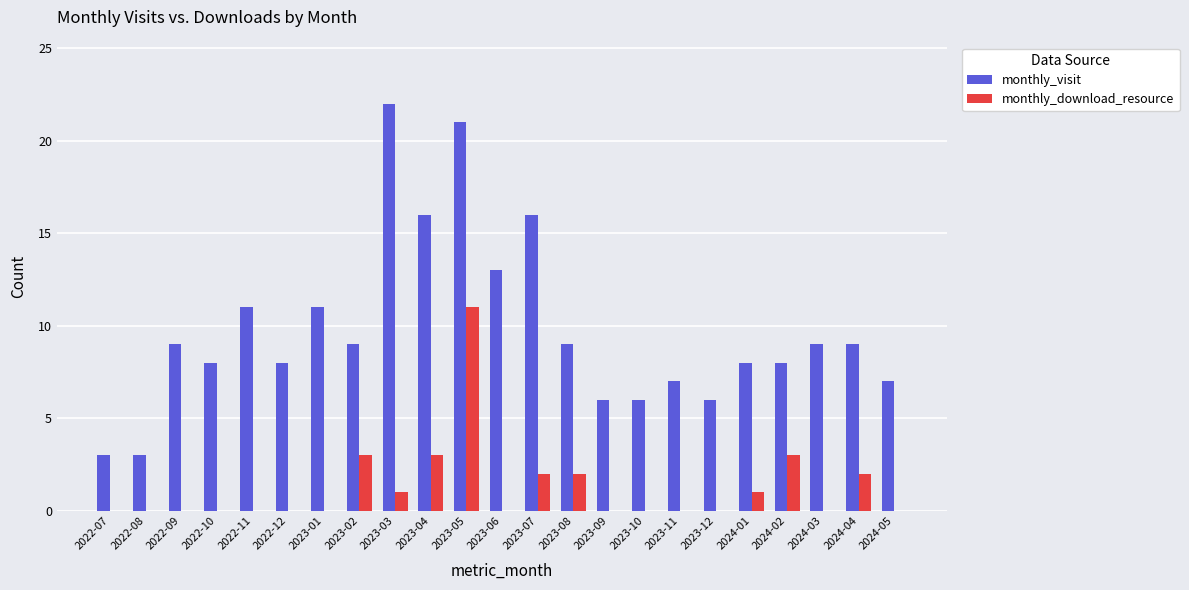

Which series changed the most between 2023-04 and 2023-10?

monthly_visit